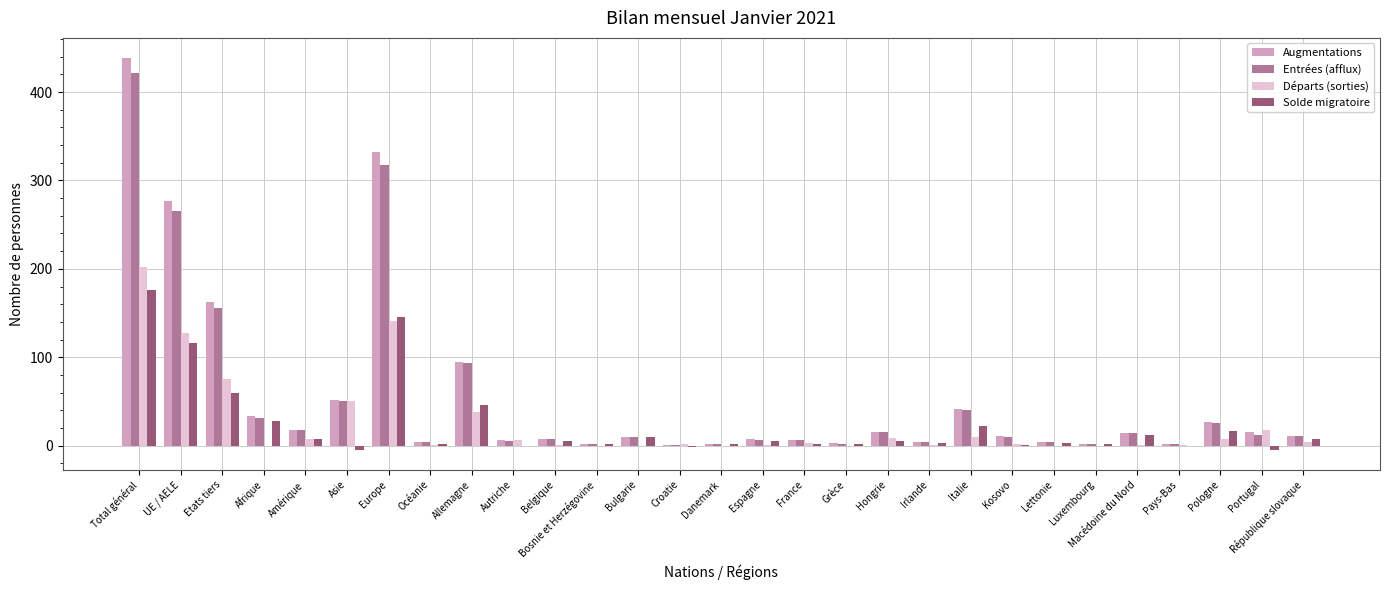

True or false: Solde migratoire has a value of 89 at Total général.

False